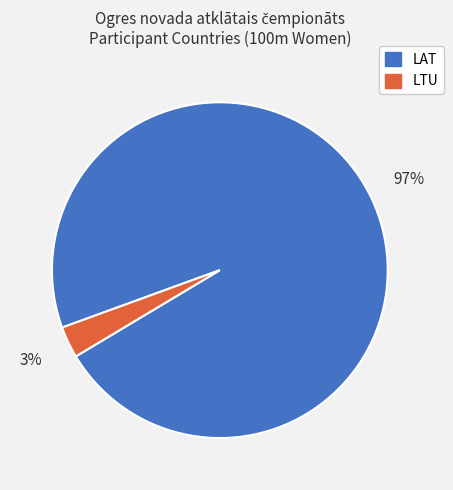

Do LAT and LTU together represent more than half of the pie?

Yes